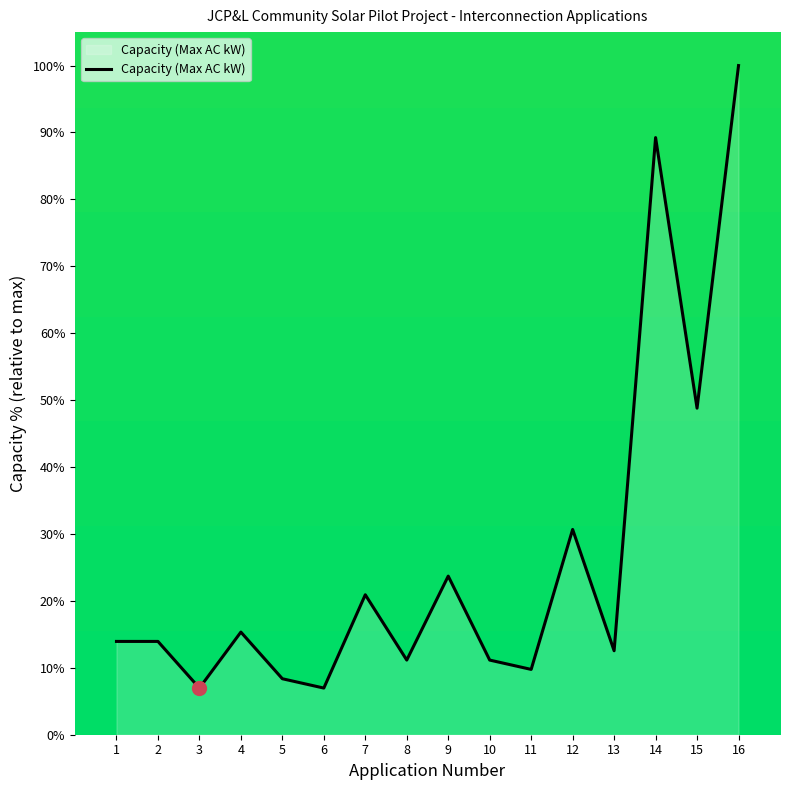

The value at 9 is 23.7. True or false?

True